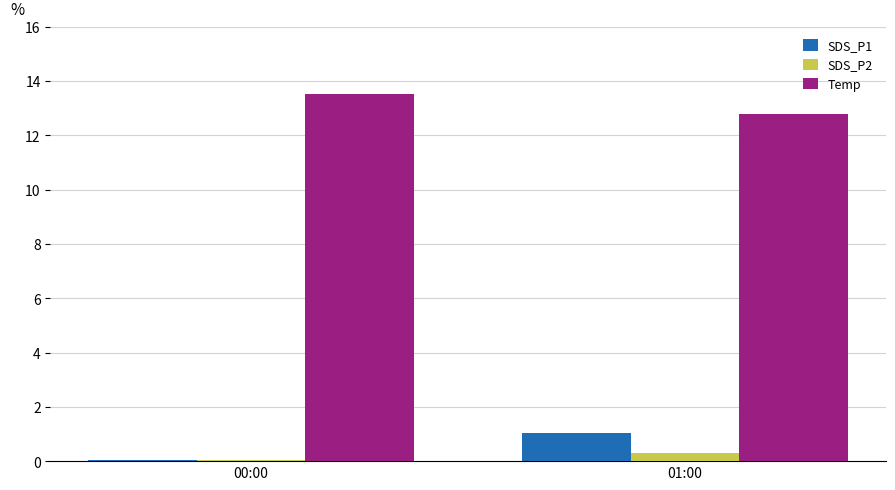

Is it true that Temp equals 6.2 at 01:00?

False